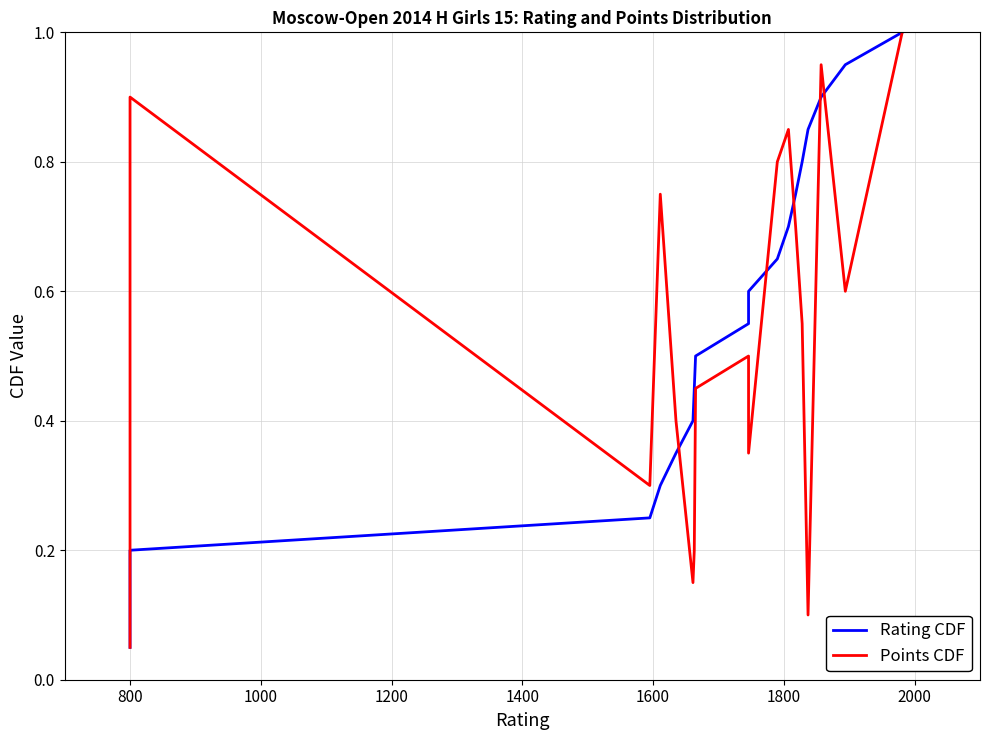

The Rating CDF series shows 0.2 at 800. True or false?

True